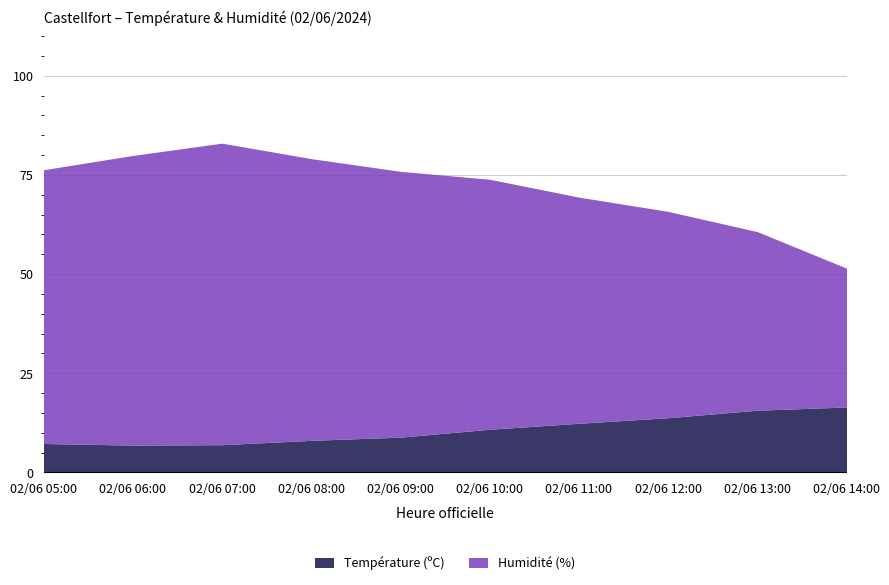

At which label does Température (ºC) reach its minimum?

02/06 06:00